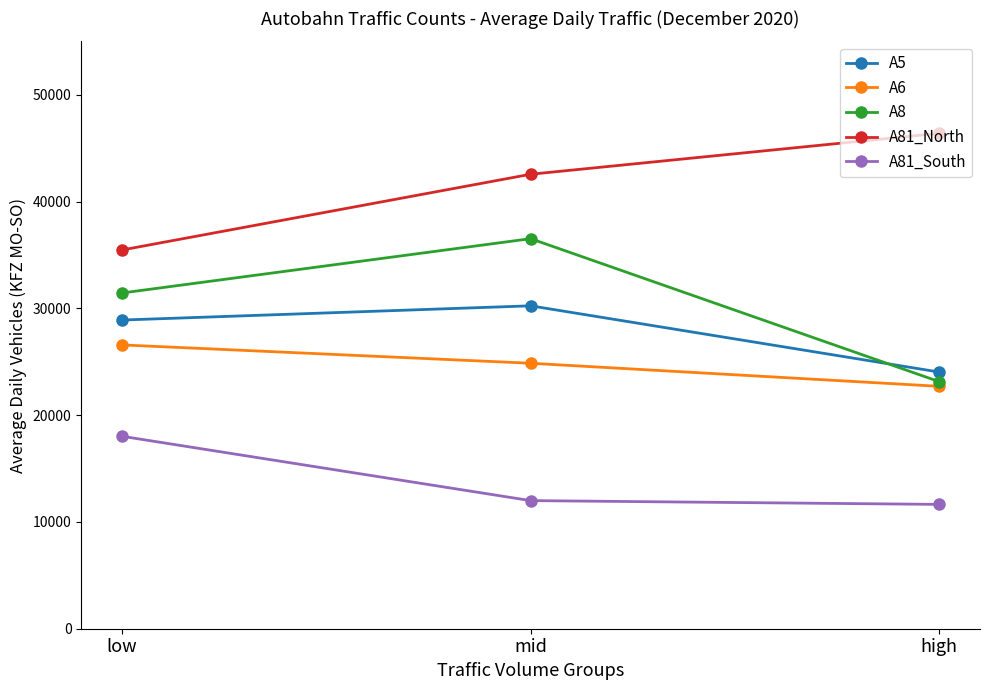

Reading right to left, list all the values displayed in this chart.

A5: 24034	30237	28904
A6: 22699	24858	26575
A8: 23137	36524	31440
A81_North: 46388	42556	35466
A81_South: 11642	11995	18019